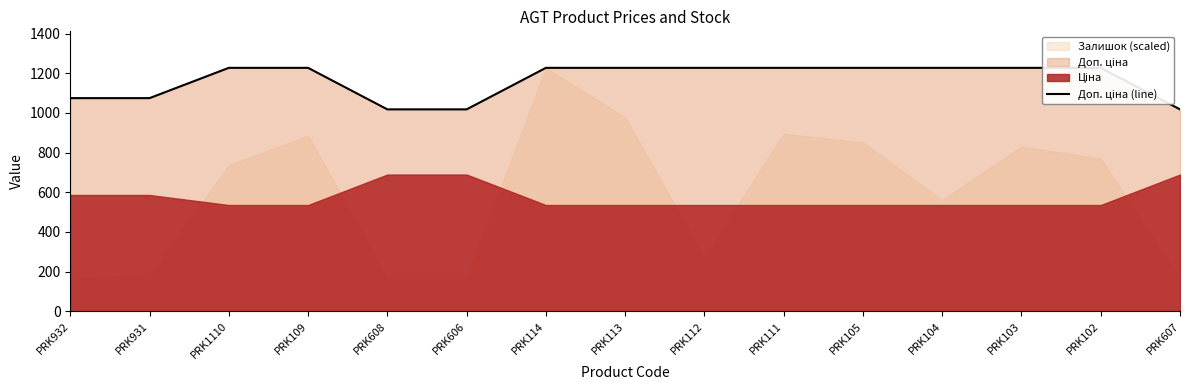

What position from the right is PRK113?

8